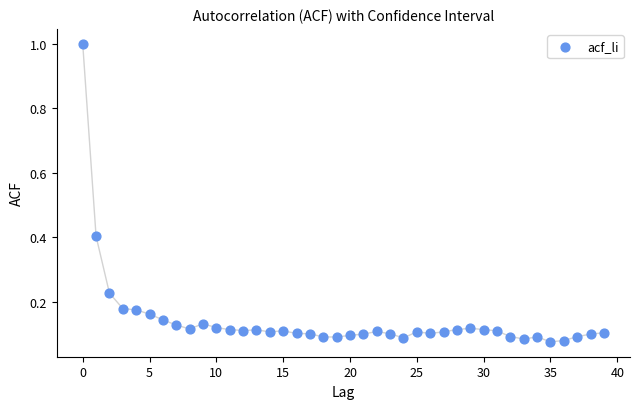

What is the range of Y values (max minus min)?

0.9